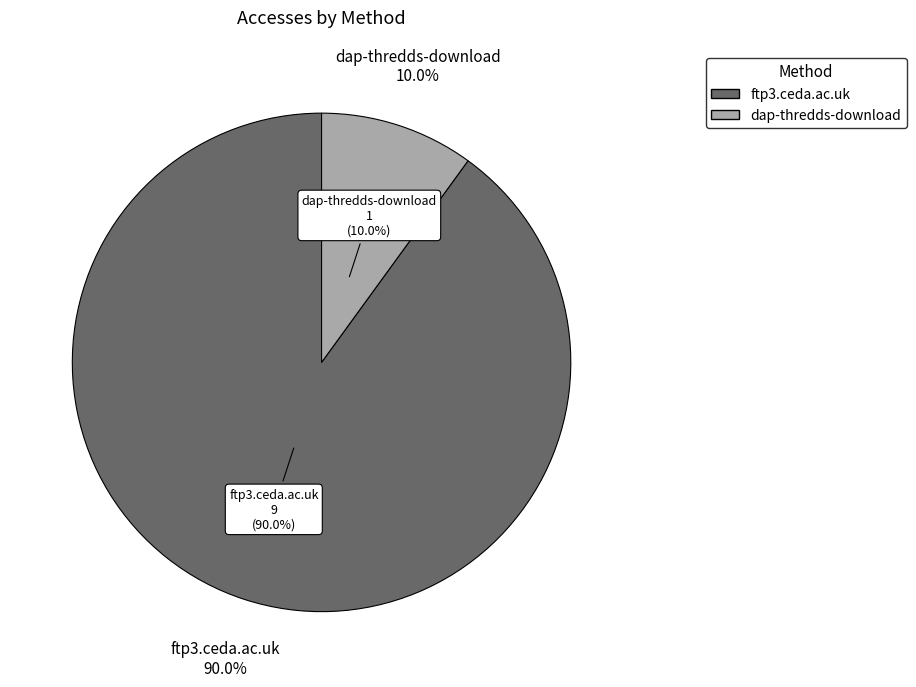

How many slices are in this pie chart?

2